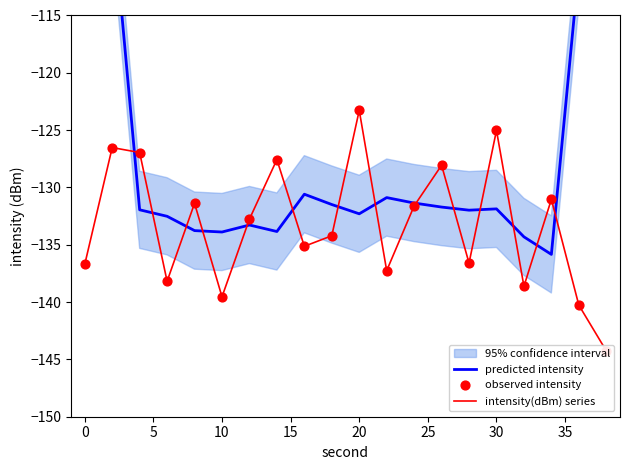

Which series contains the lowest Y value?

intensity(dBm) series